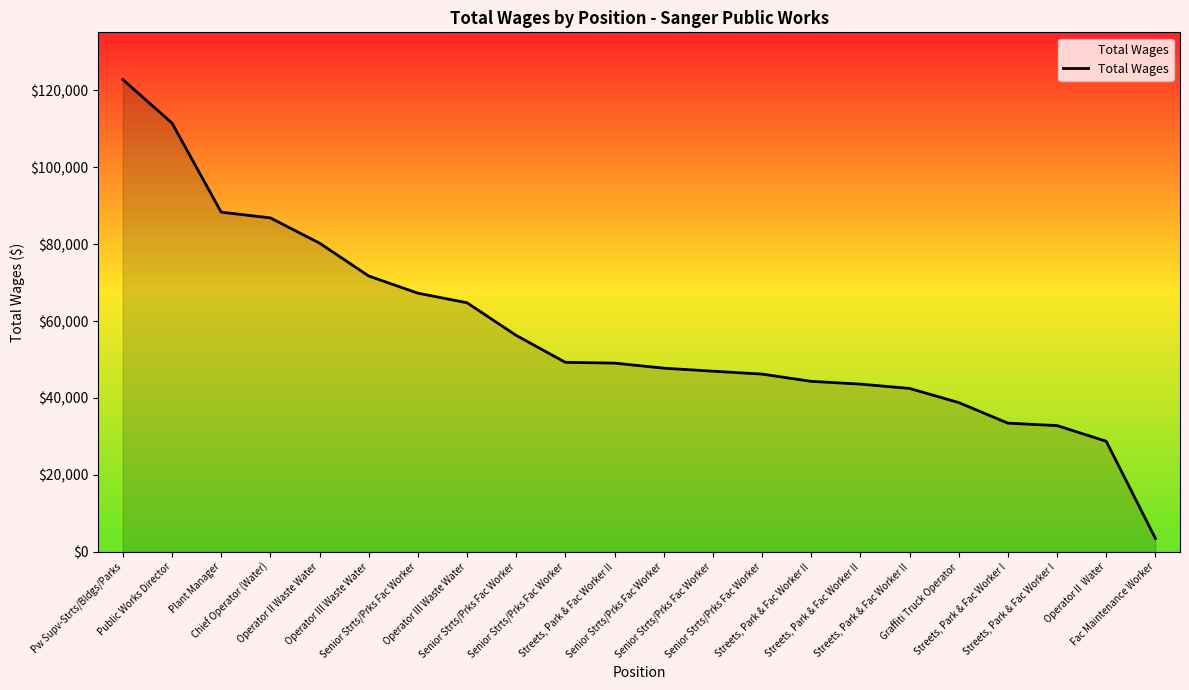

What is the smallest value displayed?

3501